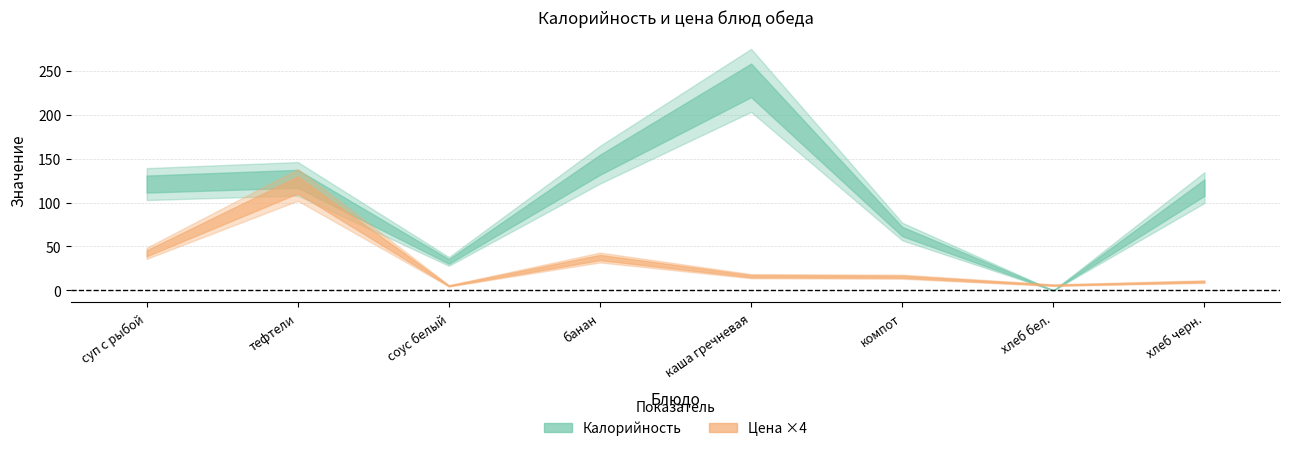

What is the difference between the second highest and minimum values in the Цена series?

9.2